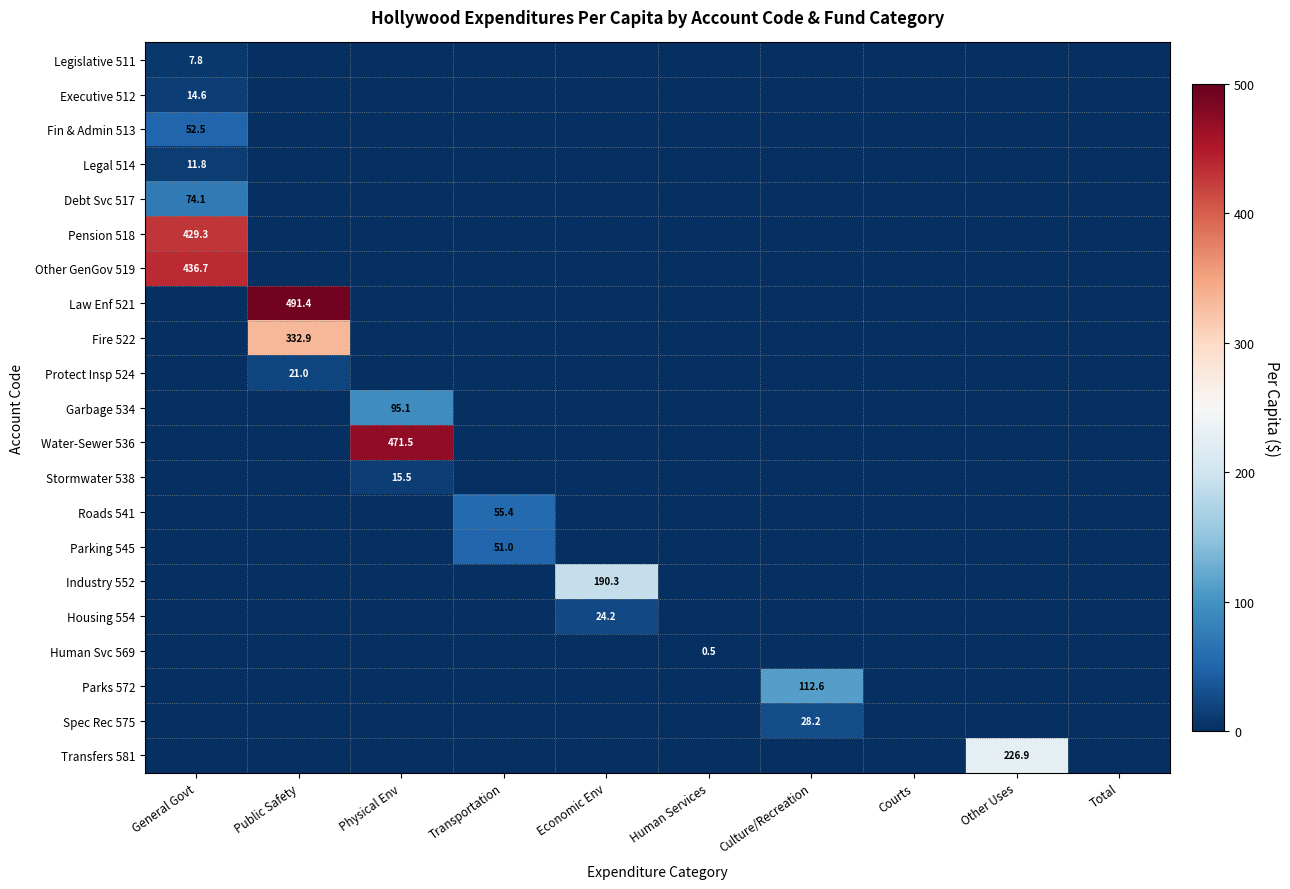

Is it true that Water-Sewer 536 equals 99.3 at Physical Env?

False